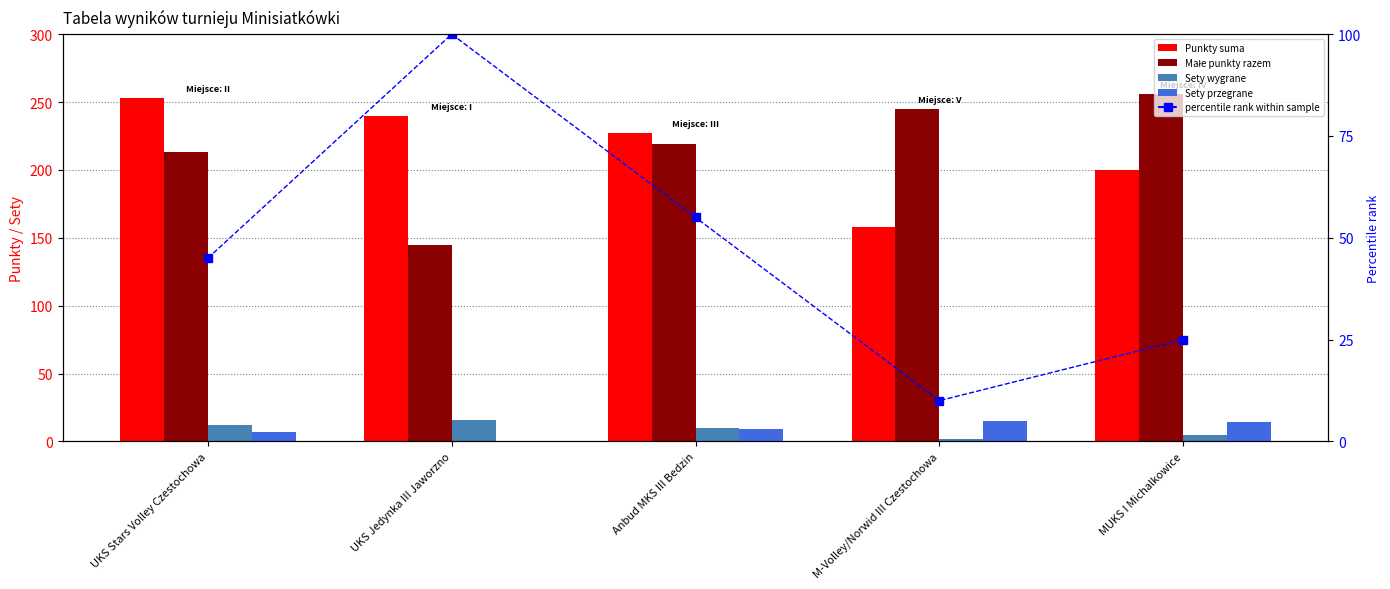

Is it true that Małe punkty razem equals 362 at M-Volley/Norwid III Czestochowa?

False